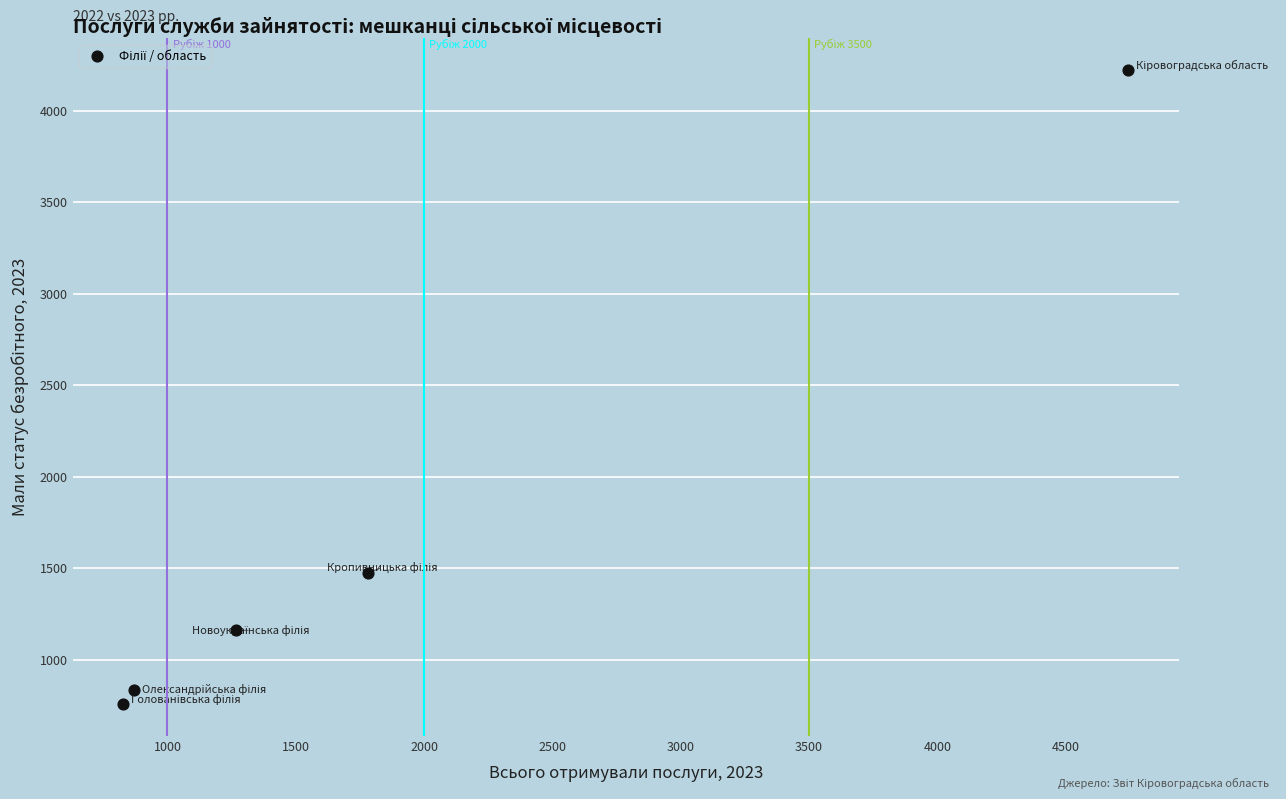

What is the average X value?

1898